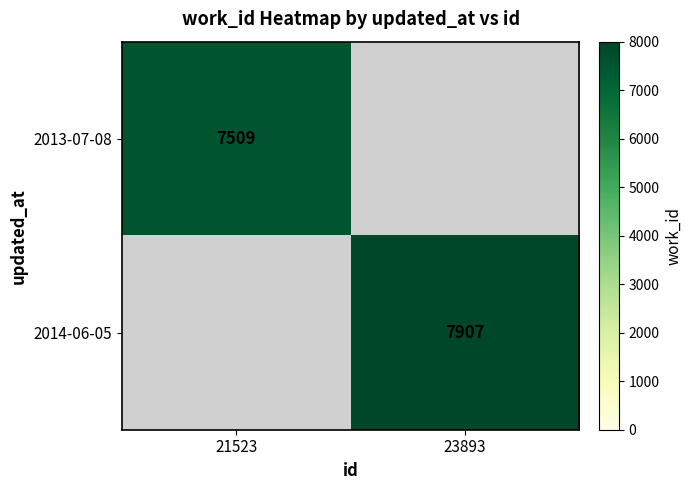

True or false: 2013-07-08 has a value of 7509 at 21523.

True